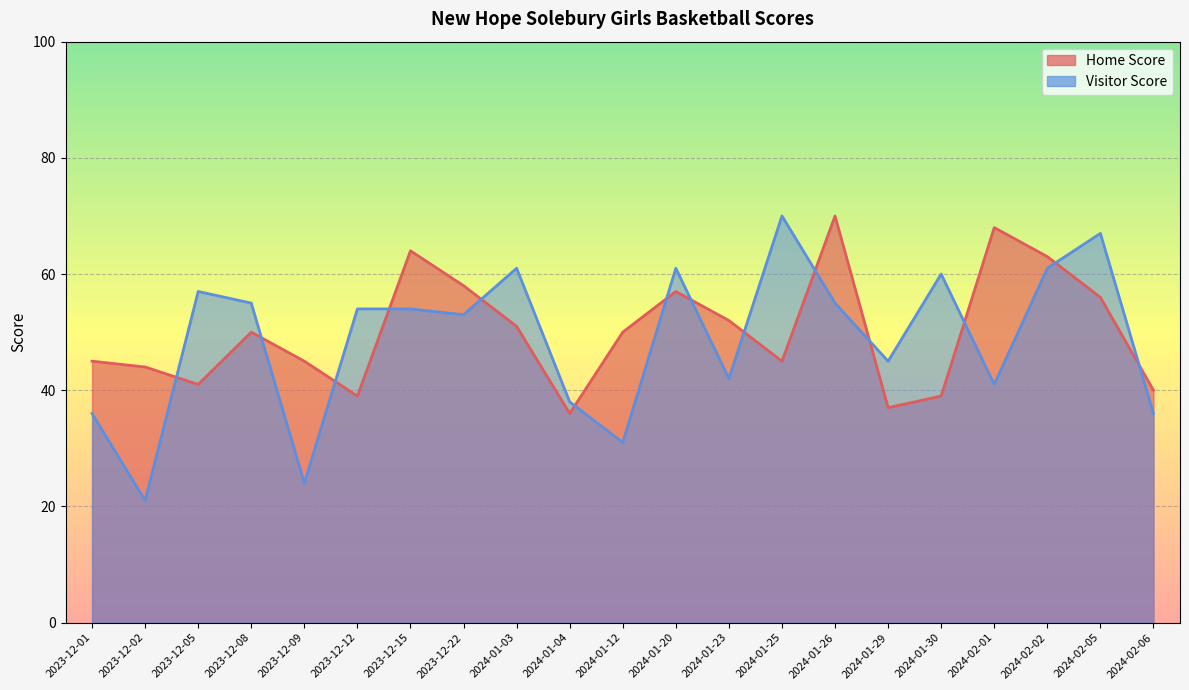

What is the difference between the second highest and minimum values in the Visitor Score series?

46